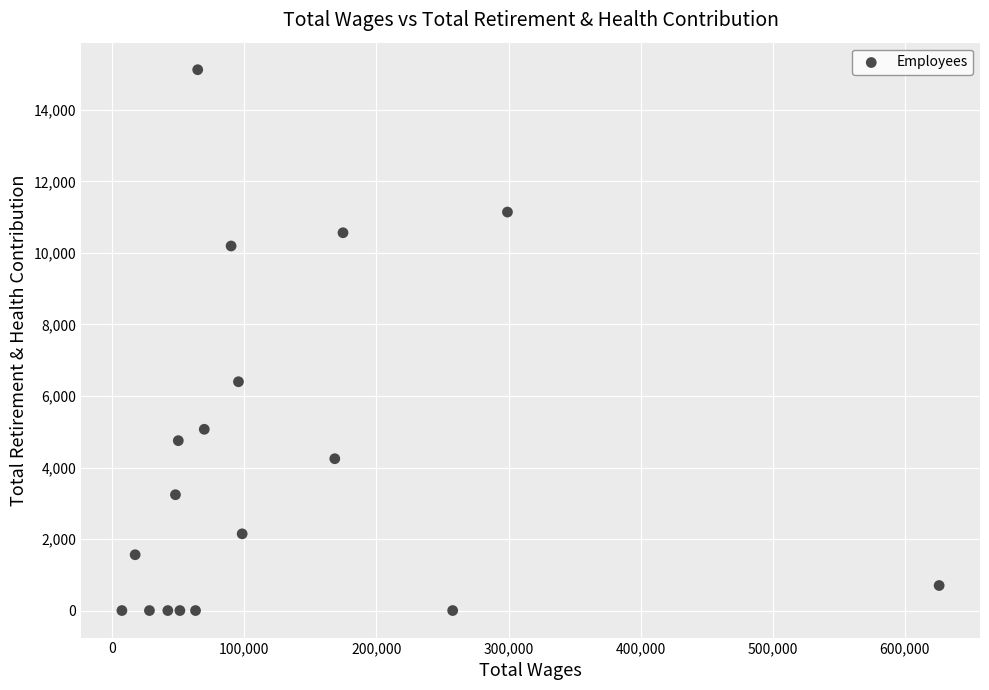

What Y value in the scatter plot is closest to 7562?

6399